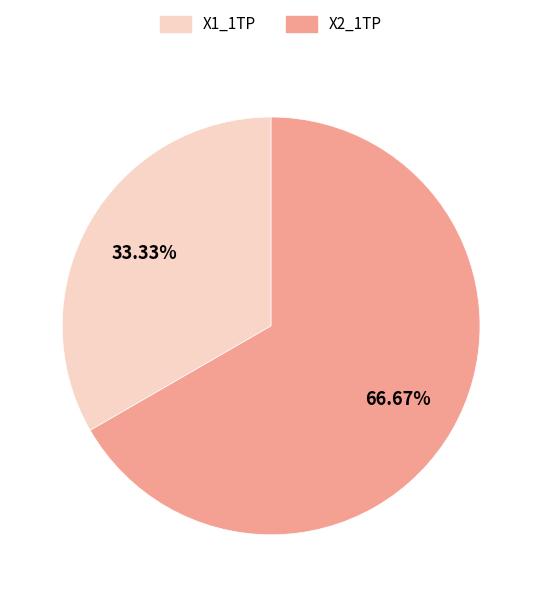

Is it true that X1_1TP is 33% of the pie?

True